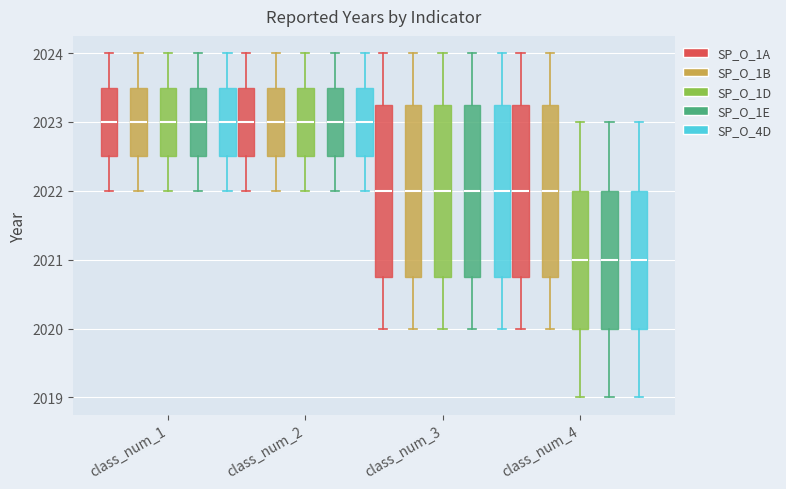

Reading left to right, read every box against the y-axis: the position of its median line, the range the box covers, and the ends of its whiskers. The values are not printed on the chart, so give them approximately, as read against the axis.

class_num_1 (SP_O_1A): median 2023.0, box 2022.5 to 2023.5, whiskers 2022.0 to 2024.0
class_num_1 (SP_O_1B): median 2023.0, box 2022.5 to 2023.5, whiskers 2022.0 to 2024.0
class_num_1 (SP_O_1D): median 2023.0, box 2022.5 to 2023.5, whiskers 2022.0 to 2024.0
class_num_1 (SP_O_1E): median 2023.0, box 2022.5 to 2023.5, whiskers 2022.0 to 2024.0
class_num_1 (SP_O_4D): median 2023.0, box 2022.5 to 2023.5, whiskers 2022.0 to 2024.0
class_num_2 (SP_O_1A): median 2023.0, box 2022.5 to 2023.5, whiskers 2022.0 to 2024.0
class_num_2 (SP_O_1B): median 2023.0, box 2022.5 to 2023.5, whiskers 2022.0 to 2024.0
class_num_2 (SP_O_1D): median 2023.0, box 2022.5 to 2023.5, whiskers 2022.0 to 2024.0
class_num_2 (SP_O_1E): median 2023.0, box 2022.5 to 2023.5, whiskers 2022.0 to 2024.0
class_num_2 (SP_O_4D): median 2023.0, box 2022.5 to 2023.5, whiskers 2022.0 to 2024.0
class_num_3 (SP_O_1A): median 2022.0, box 2020.8 to 2023.3, whiskers 2020.0 to 2024.0
class_num_3 (SP_O_1B): median 2022.0, box 2020.8 to 2023.3, whiskers 2020.0 to 2024.0
class_num_3 (SP_O_1D): median 2022.0, box 2020.8 to 2023.3, whiskers 2020.0 to 2024.0
class_num_3 (SP_O_1E): median 2022.0, box 2020.8 to 2023.3, whiskers 2020.0 to 2024.0
class_num_3 (SP_O_4D): median 2022.0, box 2020.8 to 2023.3, whiskers 2020.0 to 2024.0
class_num_4 (SP_O_1A): median 2022.0, box 2020.8 to 2023.3, whiskers 2020.0 to 2024.0
class_num_4 (SP_O_1B): median 2022.0, box 2020.8 to 2023.3, whiskers 2020.0 to 2024.0
class_num_4 (SP_O_1D): median 2021.0, box 2020.0 to 2022.0, whiskers 2019.0 to 2023.0
class_num_4 (SP_O_1E): median 2021.0, box 2020.0 to 2022.0, whiskers 2019.0 to 2023.0
class_num_4 (SP_O_4D): median 2021.0, box 2020.0 to 2022.0, whiskers 2019.0 to 2023.0